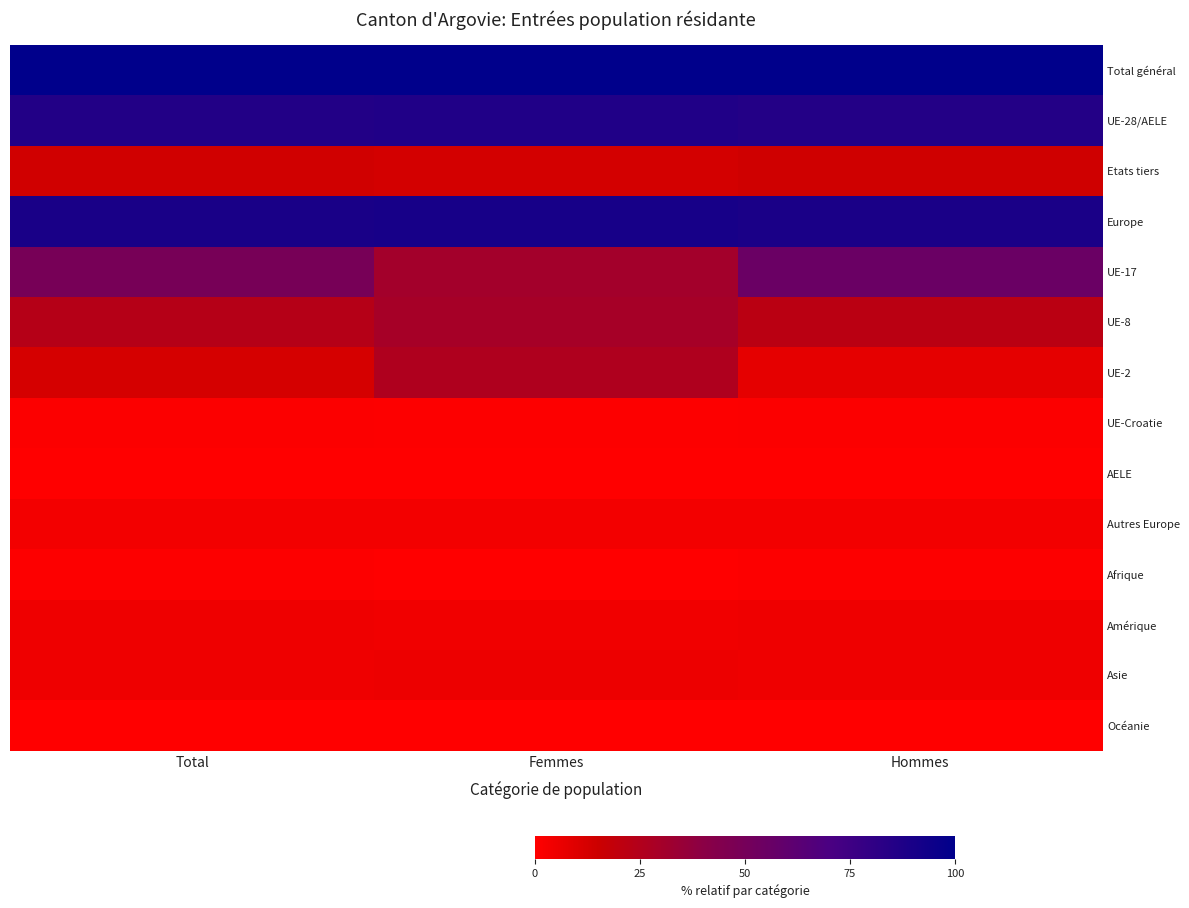

Reading right to left, transcribe all the data shown in this chart.

Total général: Hommes=100.0	Femmes=100.0	Total=100.0
UE-28/AELE: Hommes=85.7	Femmes=86.8	Total=86.0
Etats tiers: Hommes=14.2	Femmes=13.2	Total=14.0
Europe: Hommes=89.3	Femmes=90.4	Total=89.6
UE-17: Hommes=55.3	Femmes=30.5	Total=49.0
UE-8: Hommes=21.5	Femmes=29.5	Total=23.6
UE-2: Hommes=7.5	Femmes=26.1	Total=12.2
UE-Croatie: Hommes=1.1	Femmes=0.7	Total=1.0
AELE: Hommes=0.0	Femmes=0.0	Total=0.0
Autres Europe: Hommes=3.5	Femmes=3.6	Total=3.6
Afrique: Hommes=0.7	Femmes=0.2	Total=0.6
Amérique: Hommes=4.9	Femmes=4.2	Total=4.7
Asie: Hommes=4.7	Femmes=5.2	Total=4.8
Océanie: Hommes=0.0	Femmes=0.0	Total=0.0